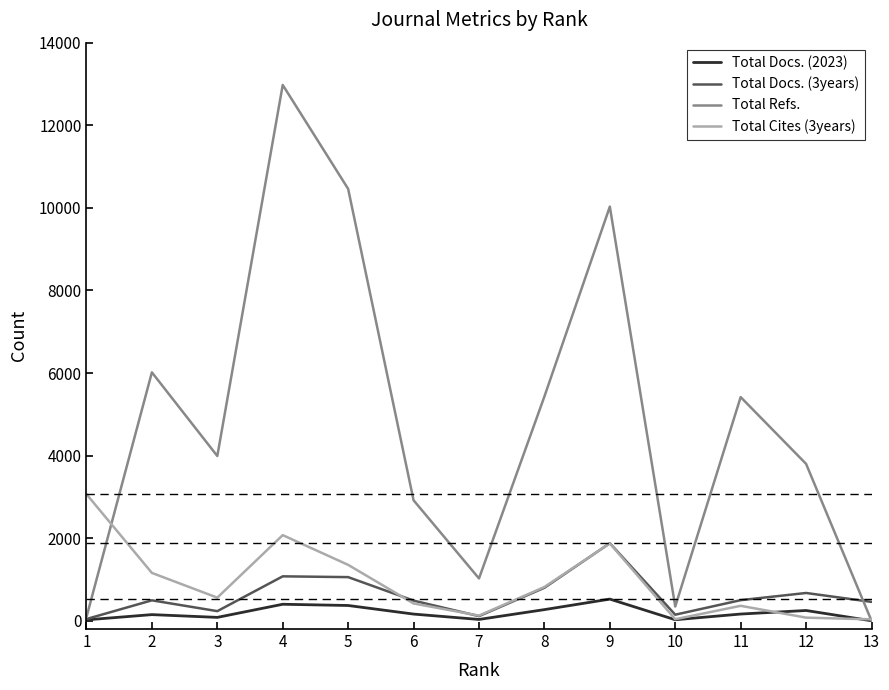

What are all the series names shown in the legend?

Total Docs. (2023), Total Docs. (3years), Total Refs., Total Cites (3years)